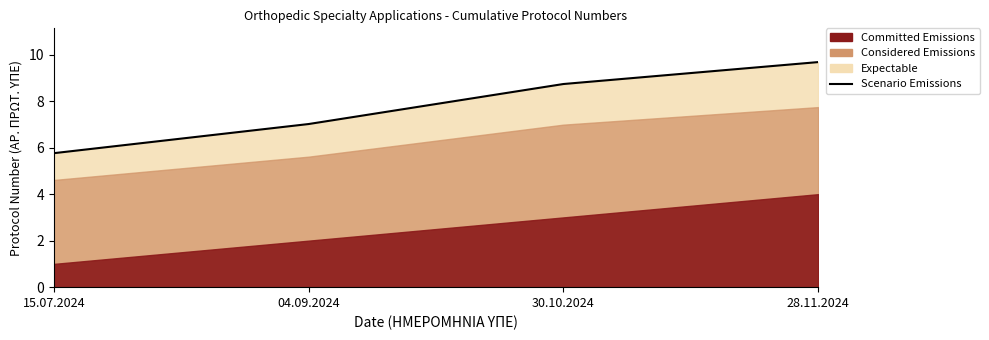

What is the value of the 4th point from the left?

9.7